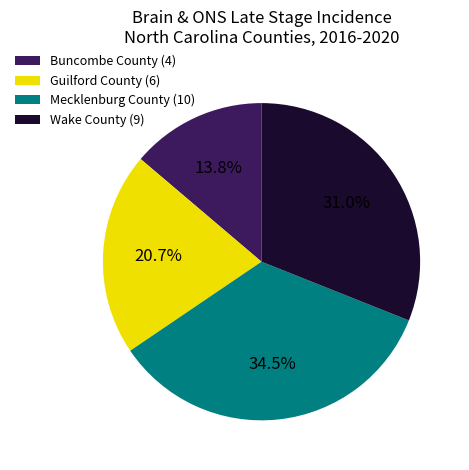

How many segments does this pie chart have?

4